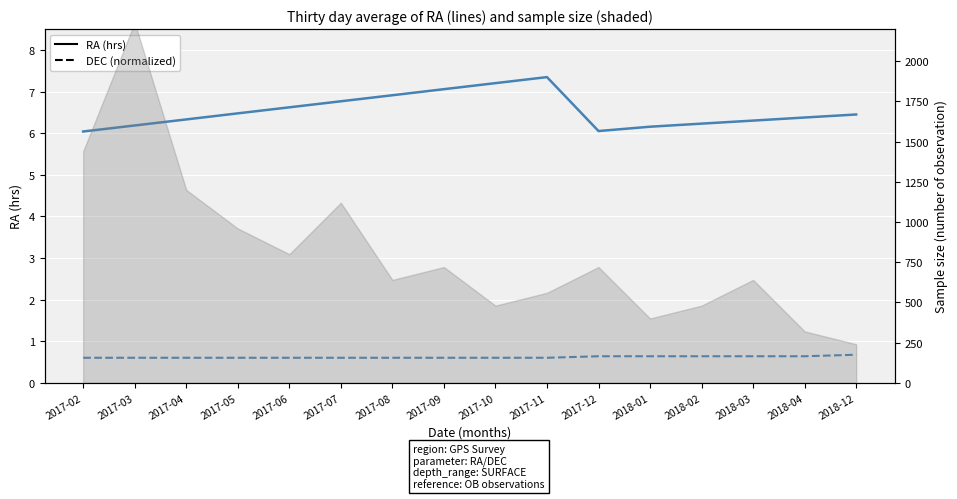

Is it true that RA (hrs) equals 1.5 at 2017-10?

False